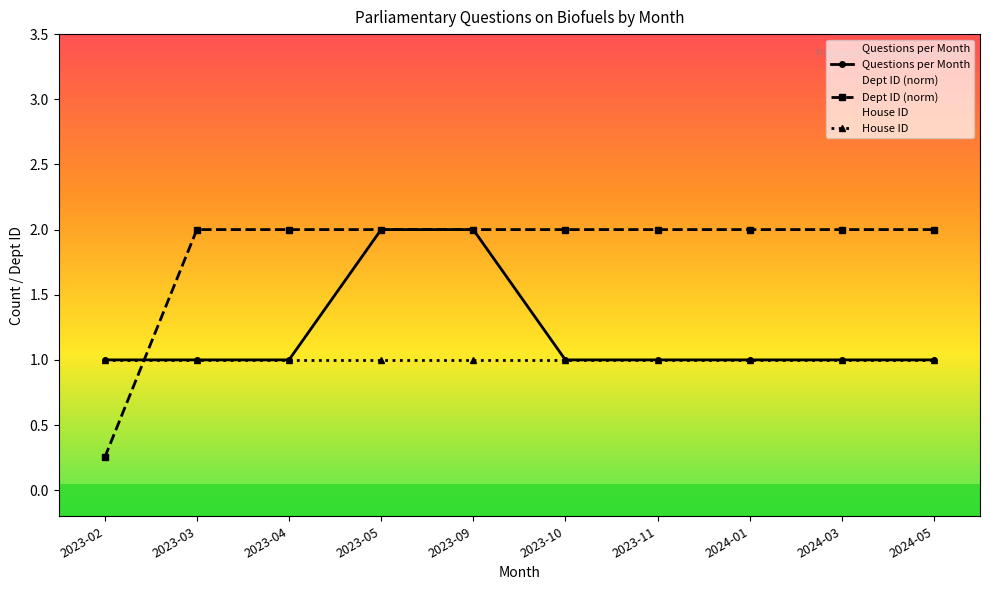

Between 2023-05 and 2023-04, which is larger?

2023-05